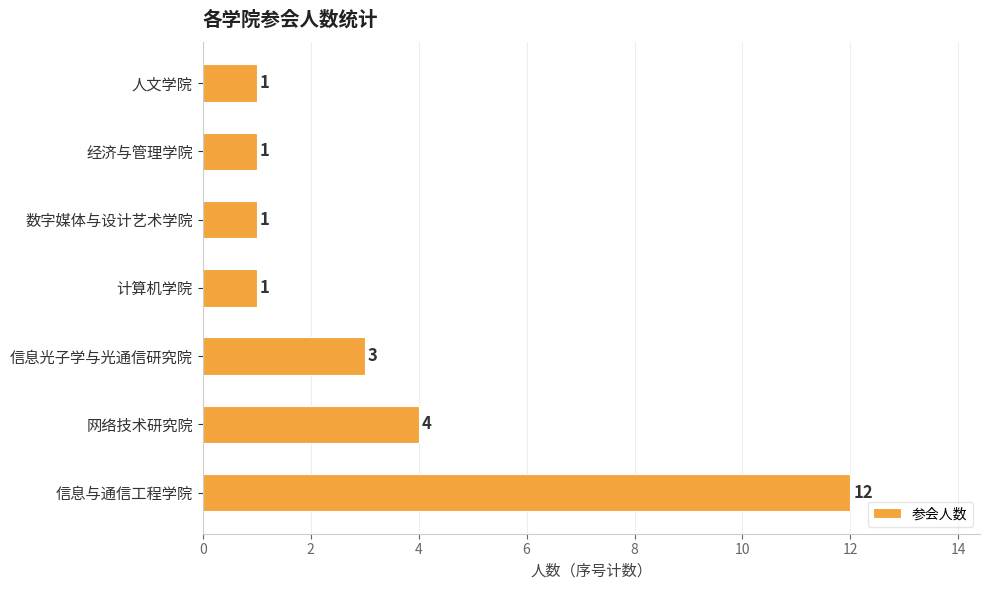

Does the chart contain any negative values?

No